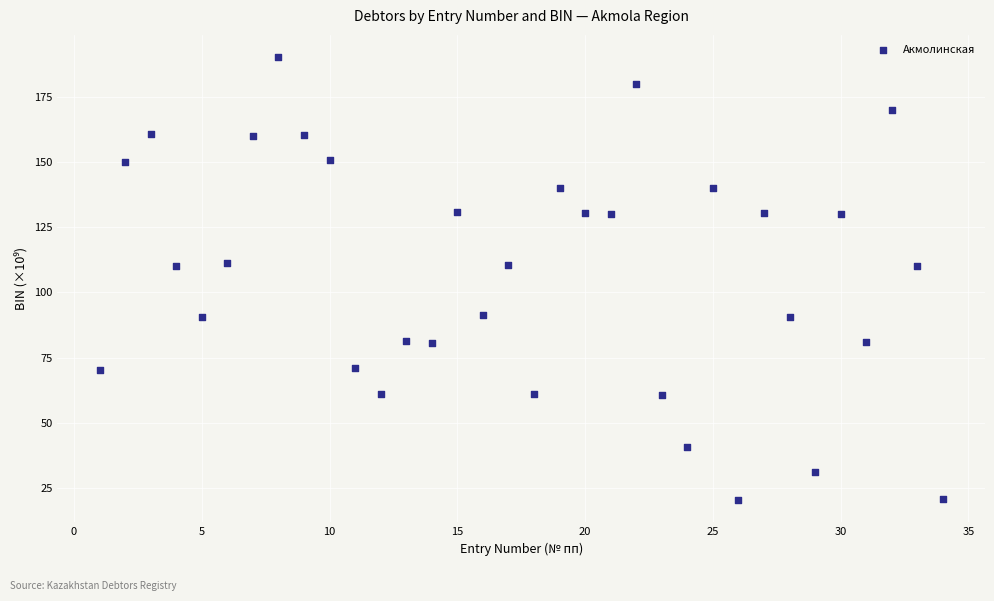

What is the range of X values (max minus min)?

33.0